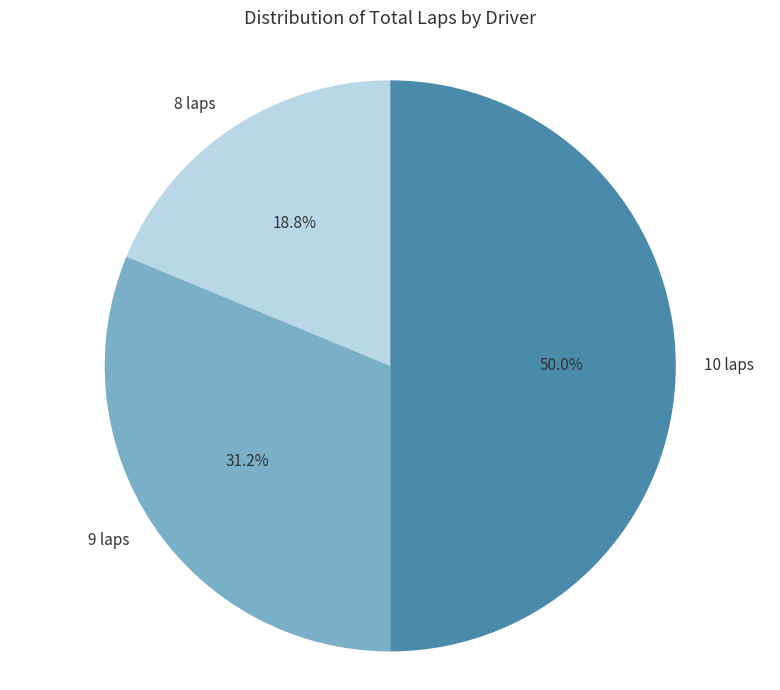

Rank the categories by value from lowest to highest.

8 laps, 9 laps, 10 laps